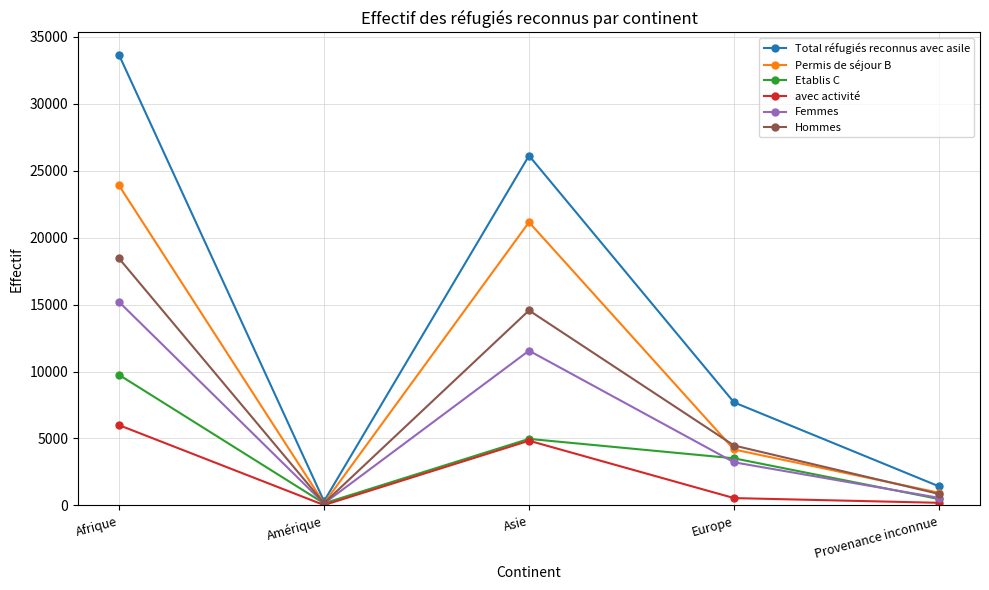

At which label does Femmes reach its peak?

Afrique